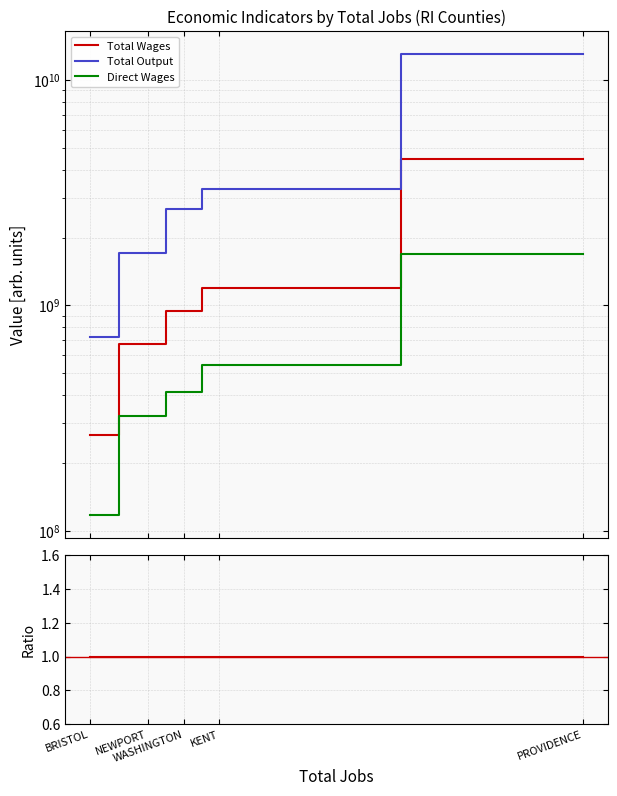

True or false: Total Output and Direct Wages intersect in this chart.

False